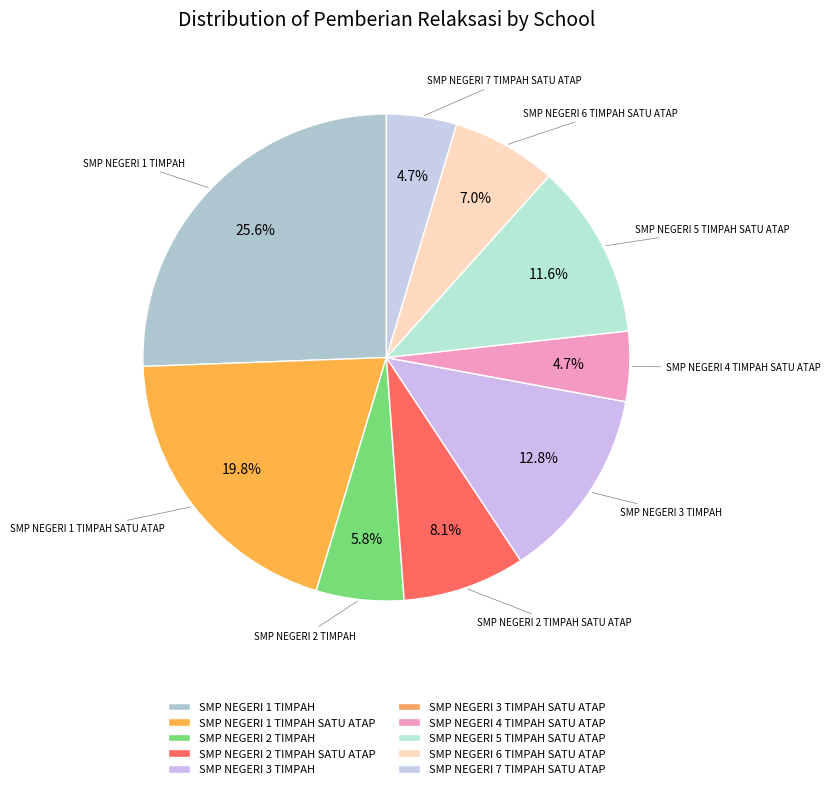

How many segments does this pie chart have?

10